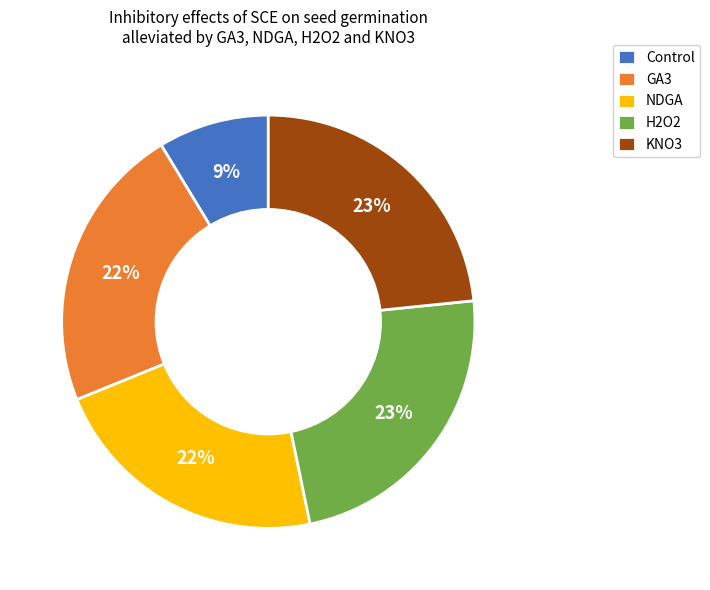

Between GA3 and Control, which is larger?

GA3